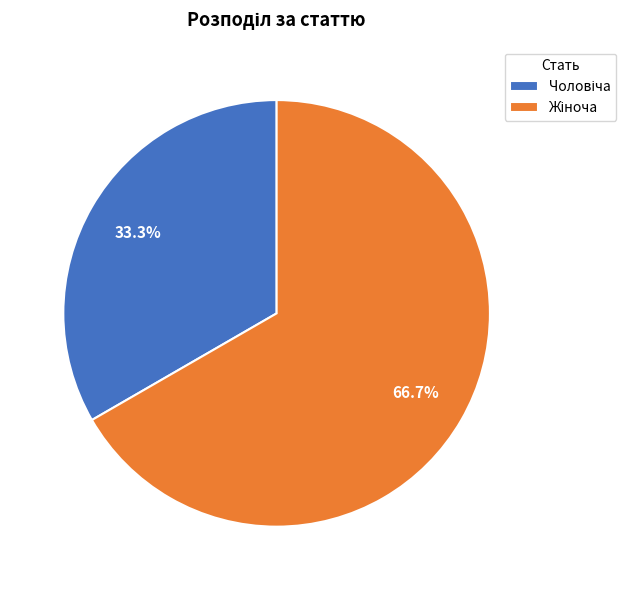

To the nearest percent, what is the average slice percentage?

50%